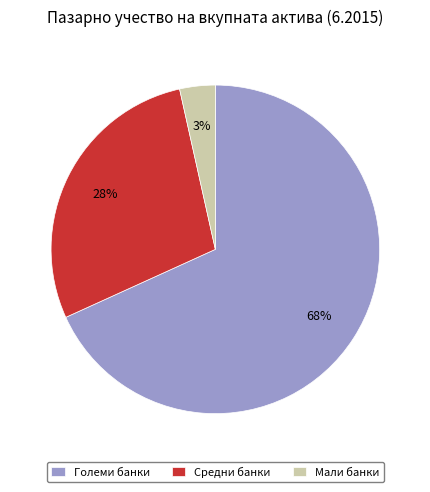

Which category has the biggest portion of the pie?

Големи банки